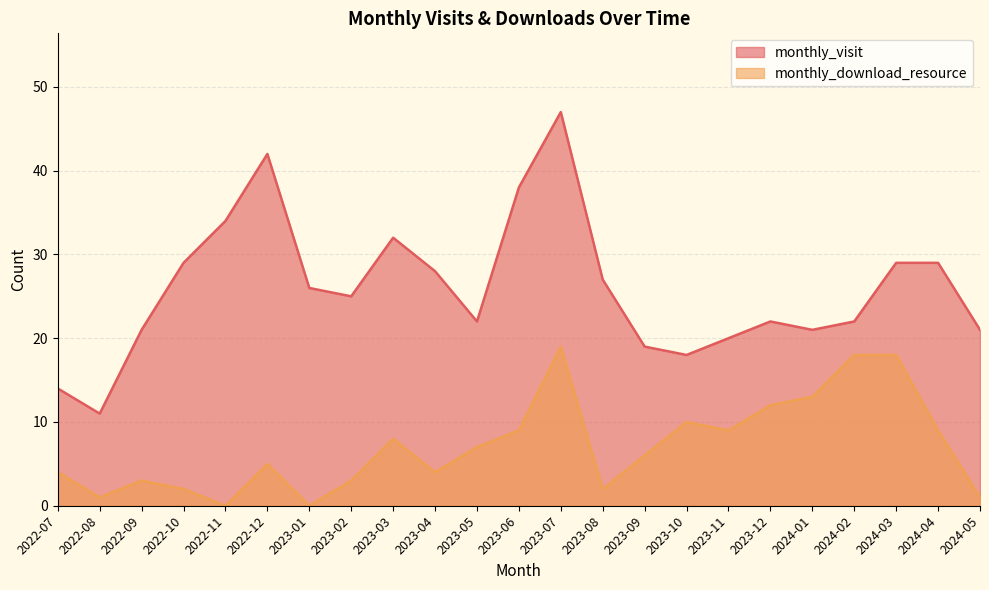

At which category is the sum across all series the highest?

2023-07